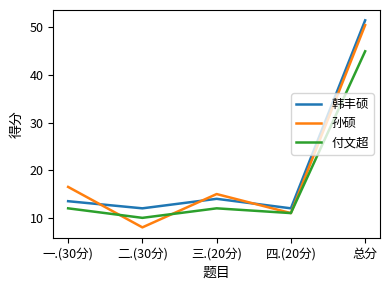

Where does the 韩丰硕 series first go above 13?

一.(30分)